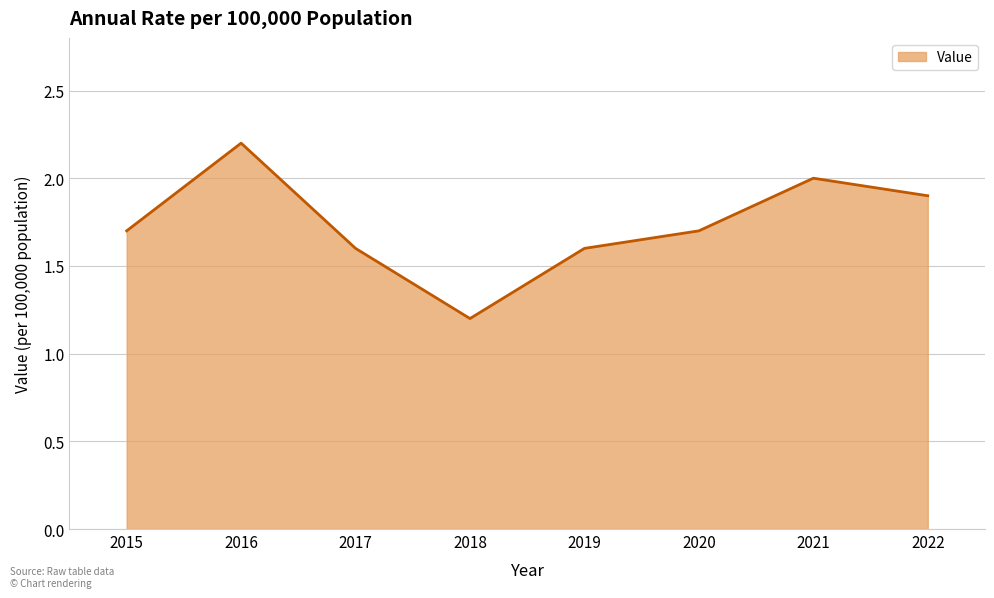

What value does the data have at 2019?

1.6